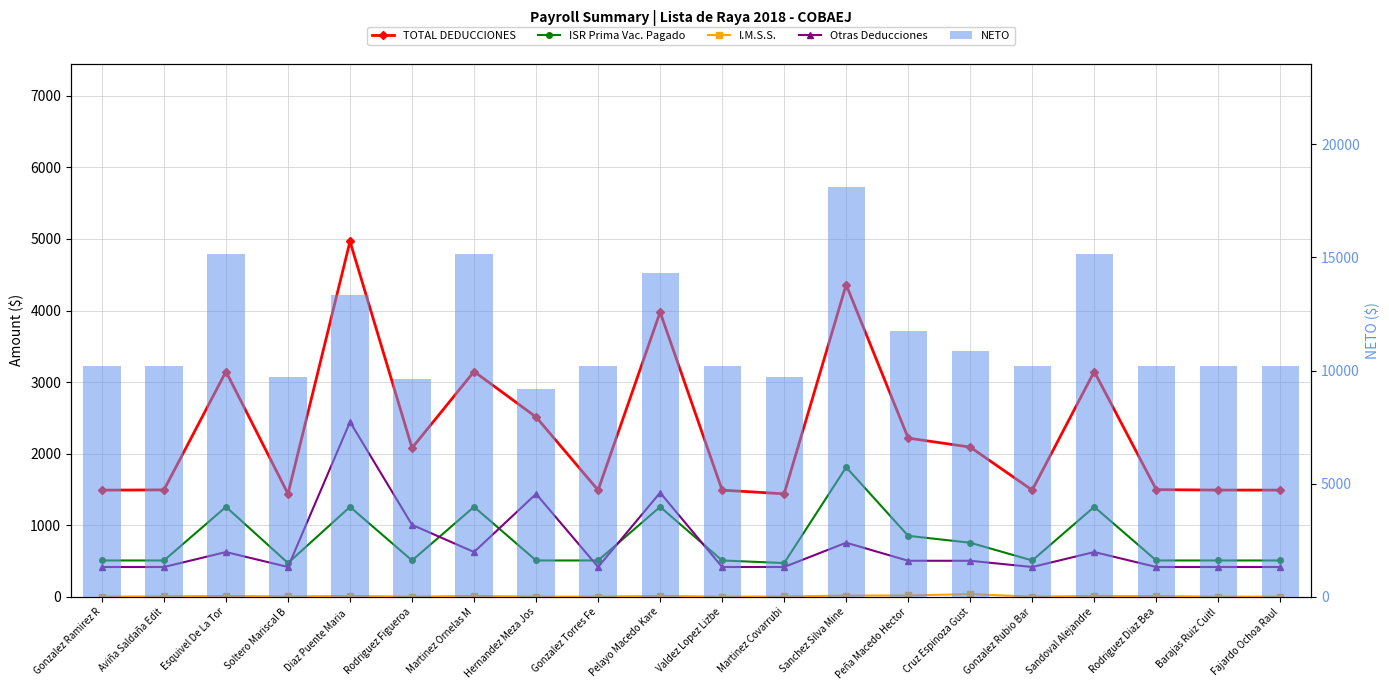

True or false: ISR Prima Vac. Pagado has a value of 509.1 at Hernandez Meza Jos.

True